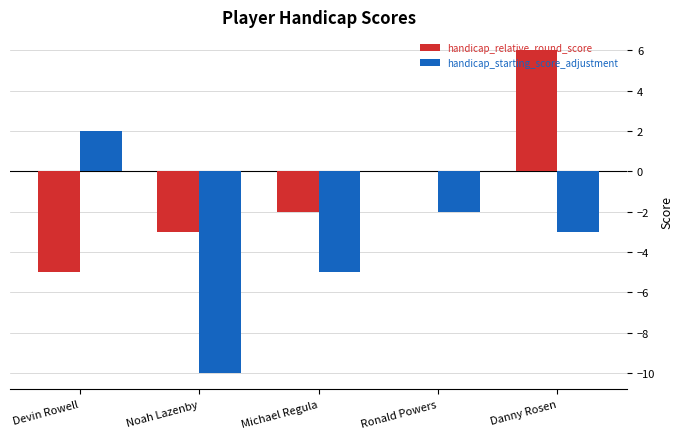

Is it true that handicap_relative_round_score equals 4 at Danny Rosen?

False